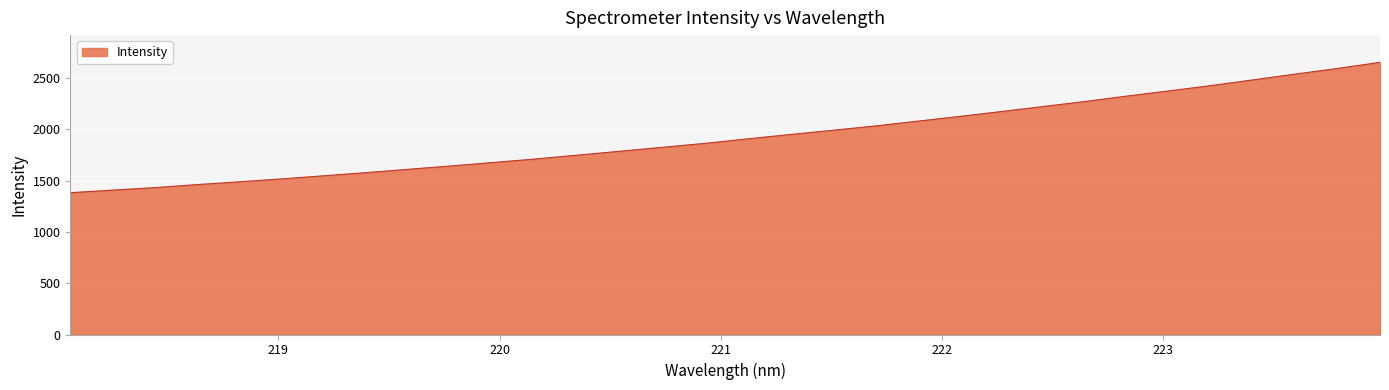

What is the smallest value displayed?

1381.1